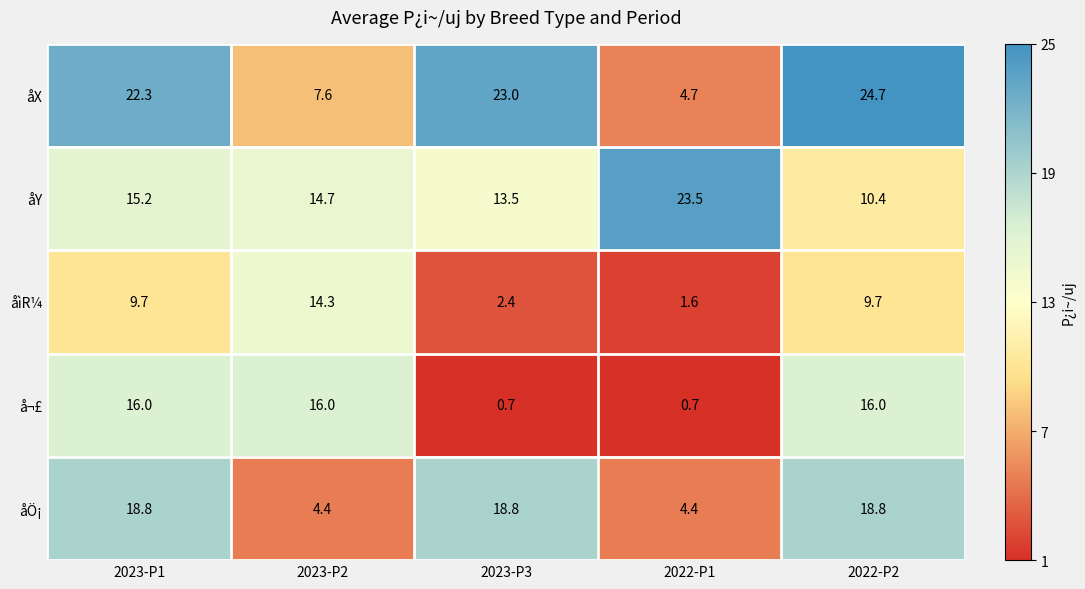

How many values in the åìR¼ series are below 9?

2